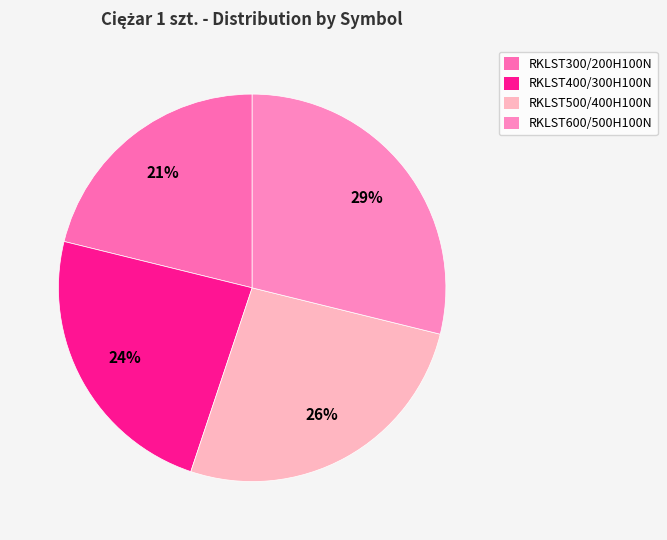

Is it true that RKLST300/200H100N is 21% of the pie?

True